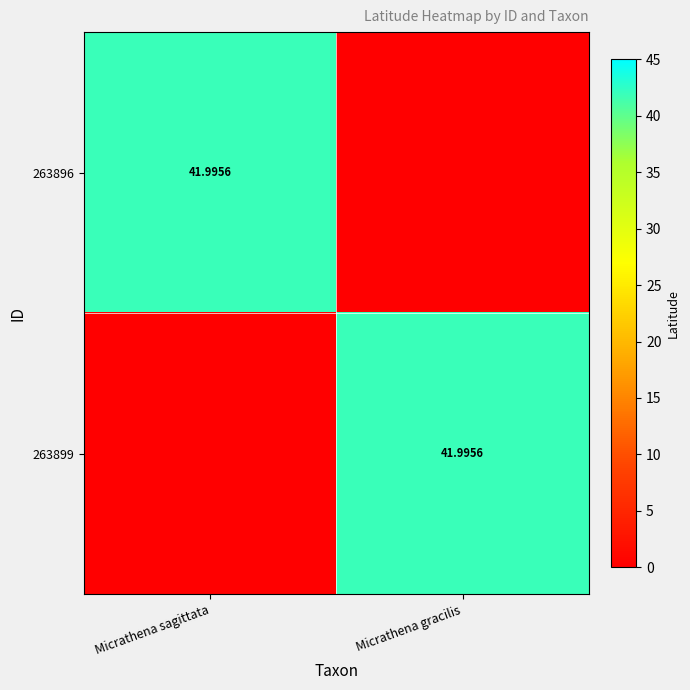

The 263896 series shows 0.0 at Micrathena gracilis. True or false?

True